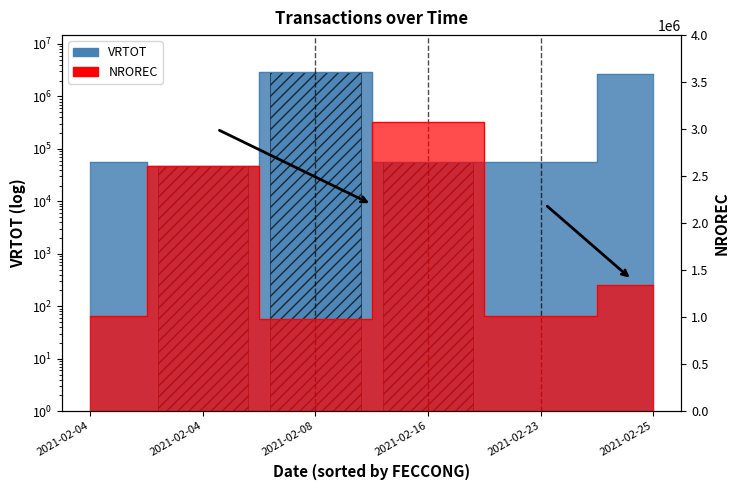

At which label does NROREC first exceed 1347664?

2021-02-04